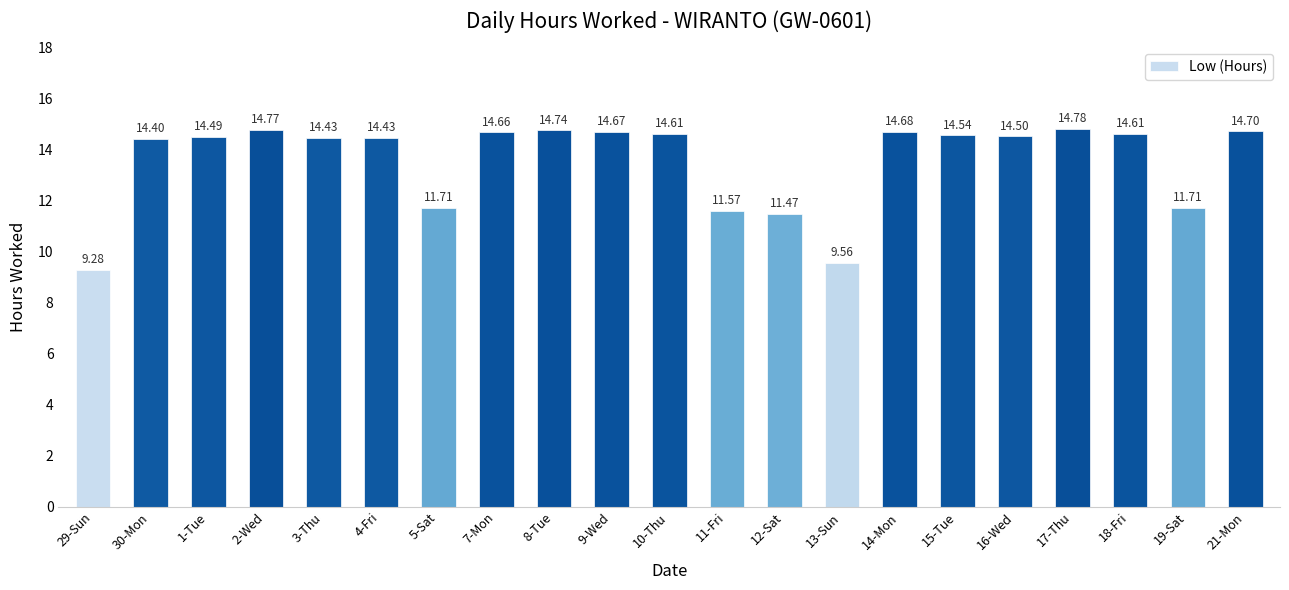

Between 4-Fri and 2-Wed, which is larger?

2-Wed